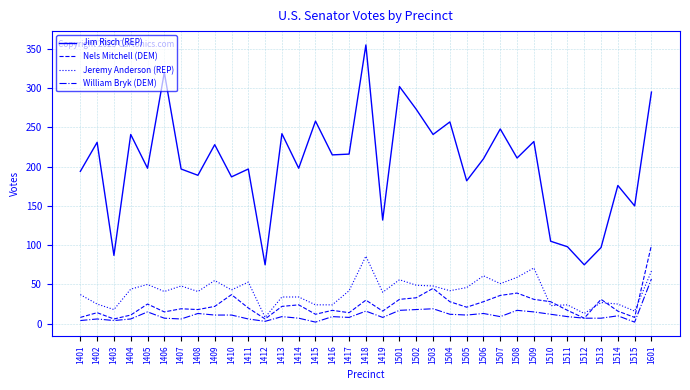

True or false: Jim Risch (REP) and Jeremy Anderson (REP) cross at least once.

False